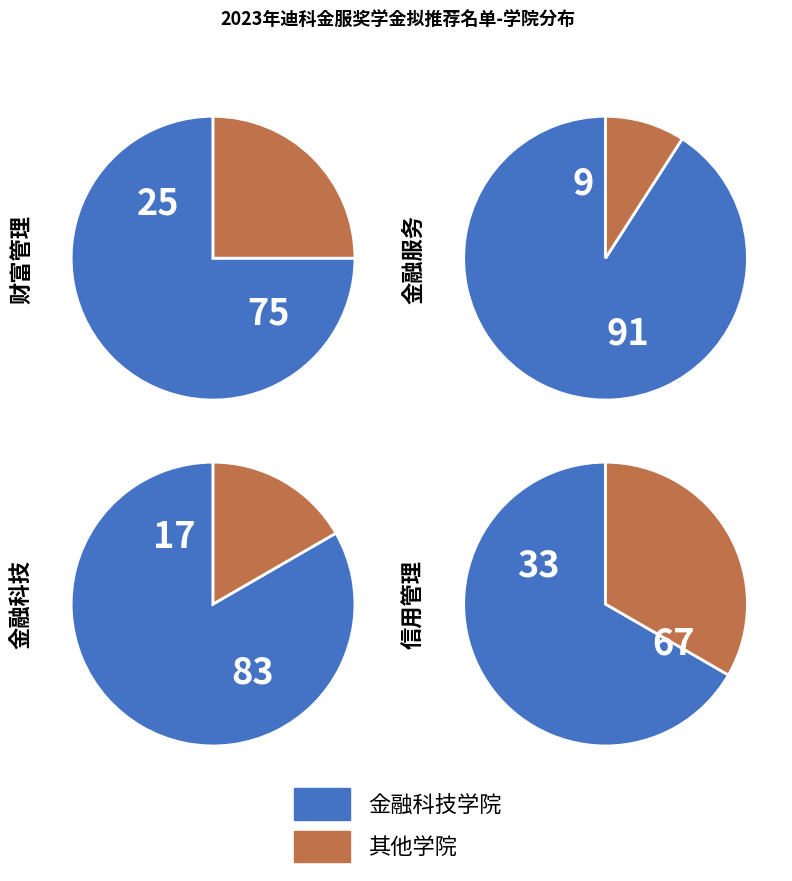

Which slice represents more than half of the pie?

金融科技学院